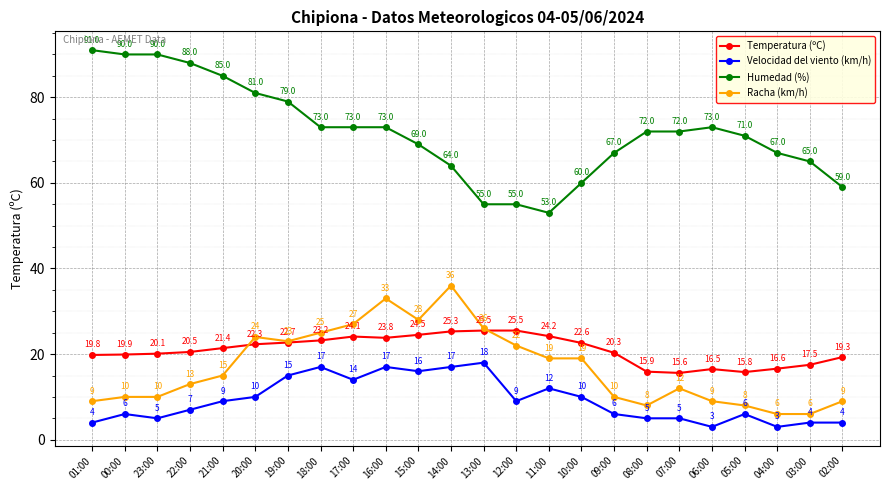

At which category does Temperatura (ºC) reach its first local peak?

17:00